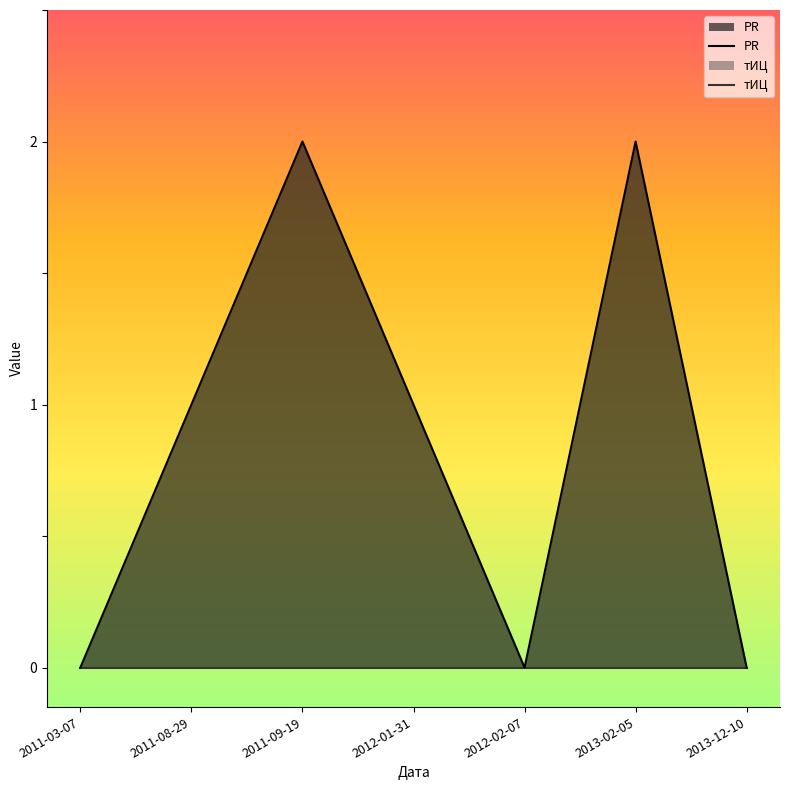

Between 2011-08-29 and 2012-02-07, which series saw the biggest shift?

PR